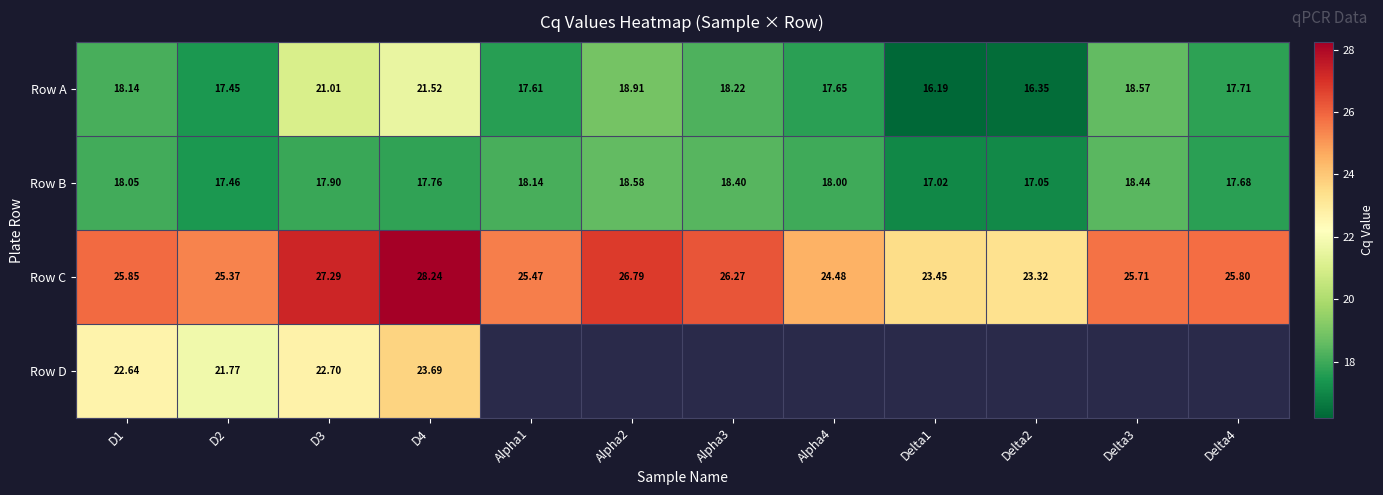

Is the value of Row A at Delta4 greater than the value of Row B at Delta1?

Yes